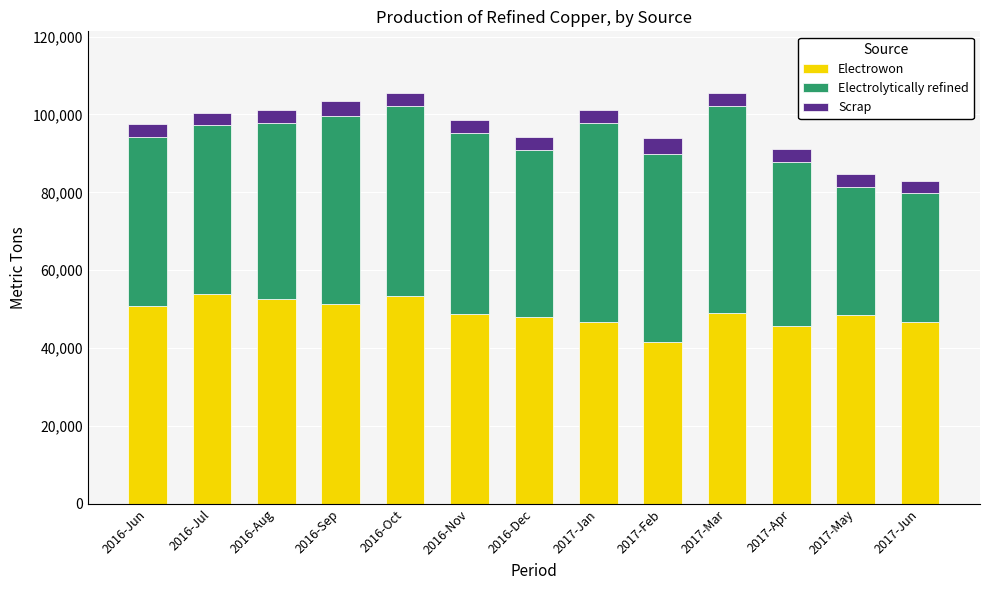

How many bars are there in total?

13